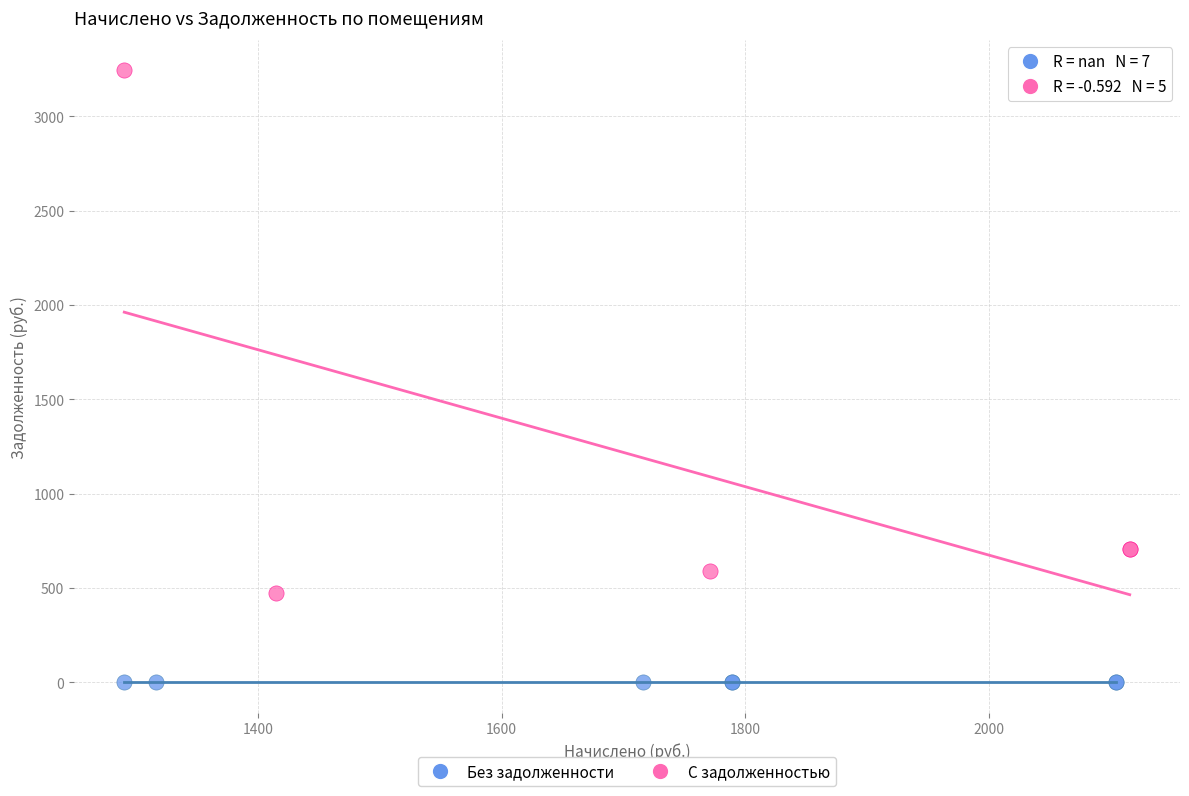

Which series contains the lowest Y value?

Без задолженности